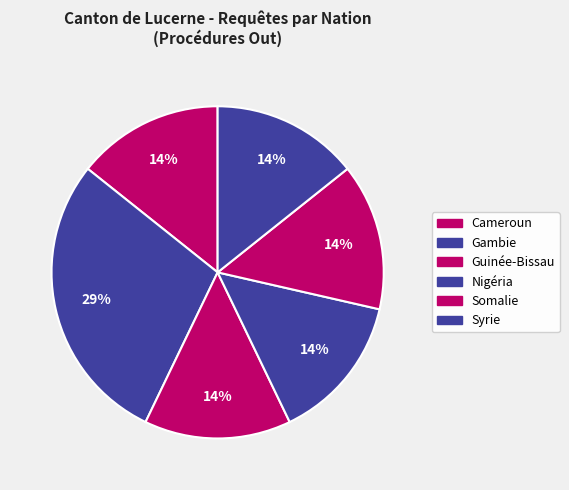

Count the number of slices in the pie.

6